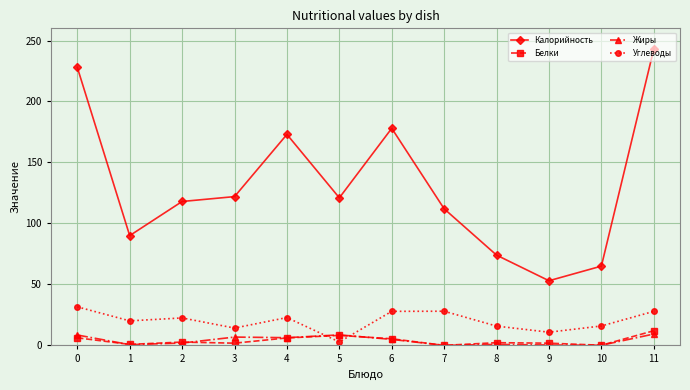

The Жиры series shows 0.0 at 7. True or false?

True